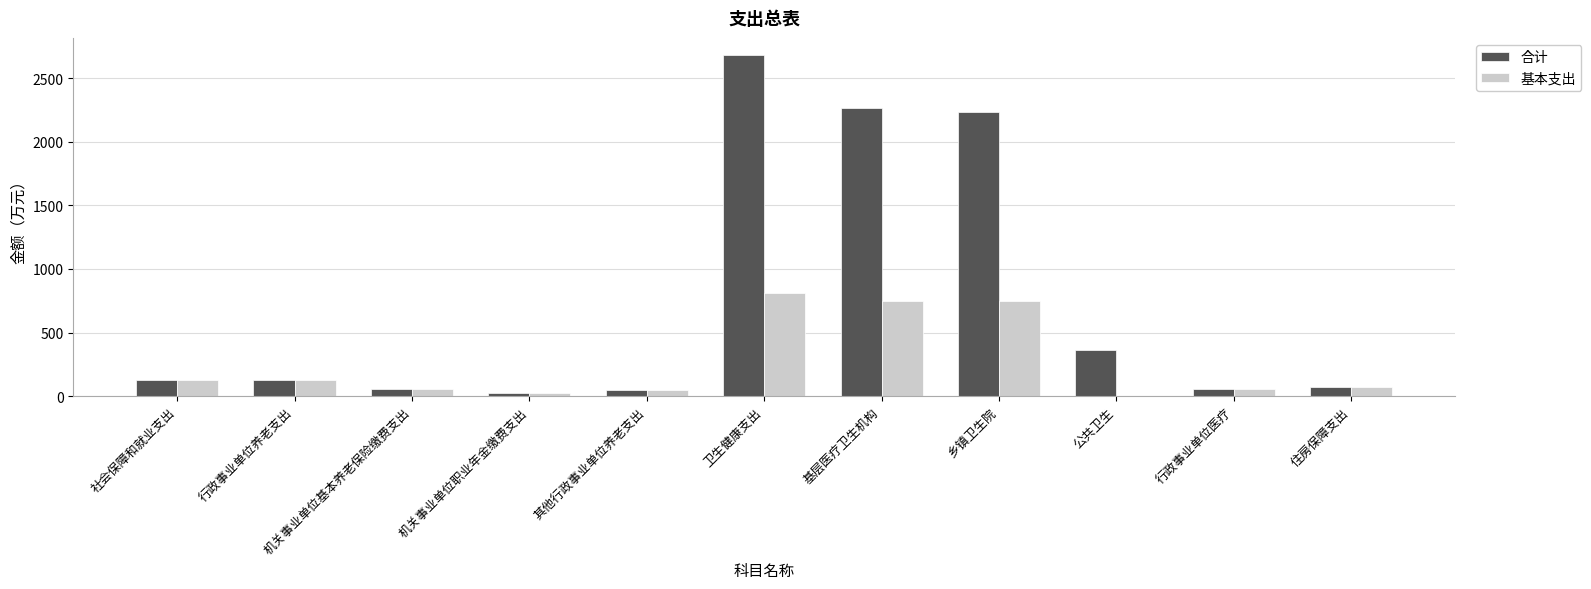

What is the sum of all 合计 values?

8051.8